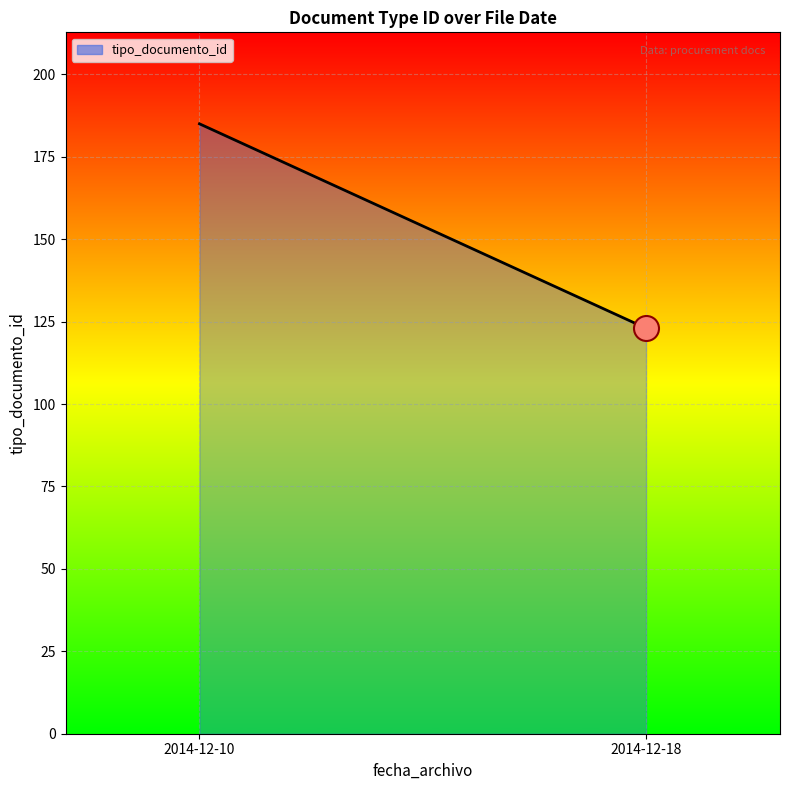

What is the change in value from 2014-12-10 to 2014-12-18?

-62